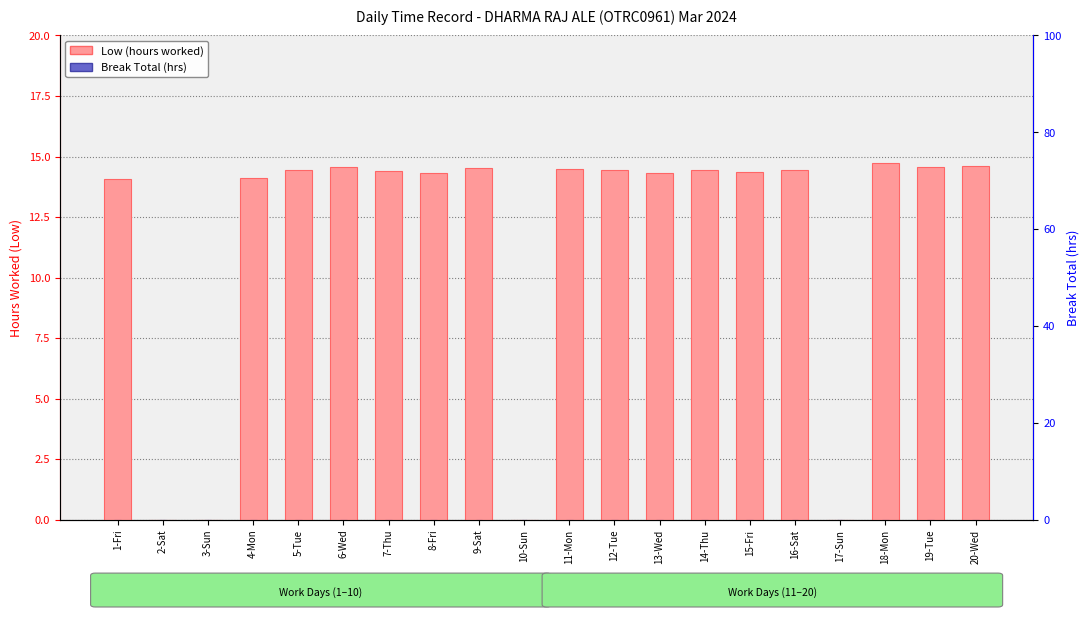

What is the sum of the Low (hours worked) values at 7-Thu and 10-Sun?

14.4